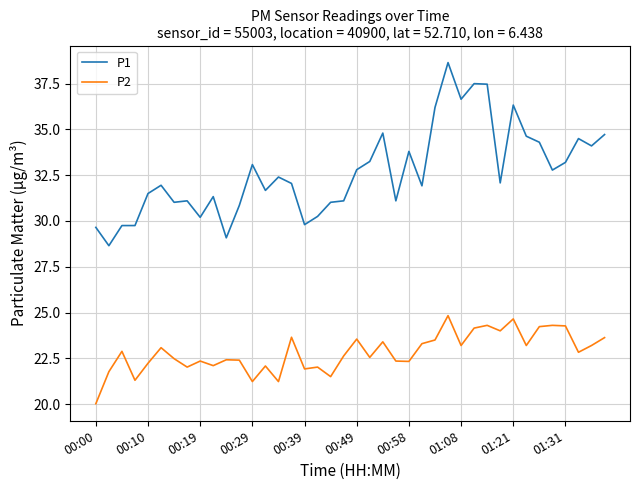

True or false: P2 and P1 cross at least once.

False